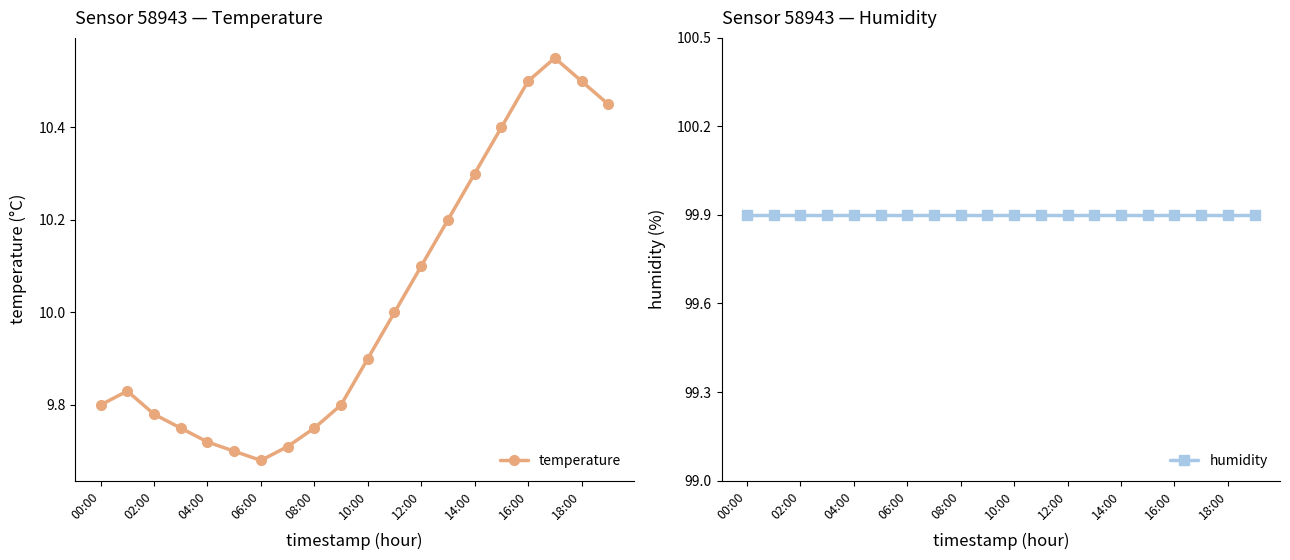

In temperature, how many points are higher than both neighbors (excluding endpoints)?

2